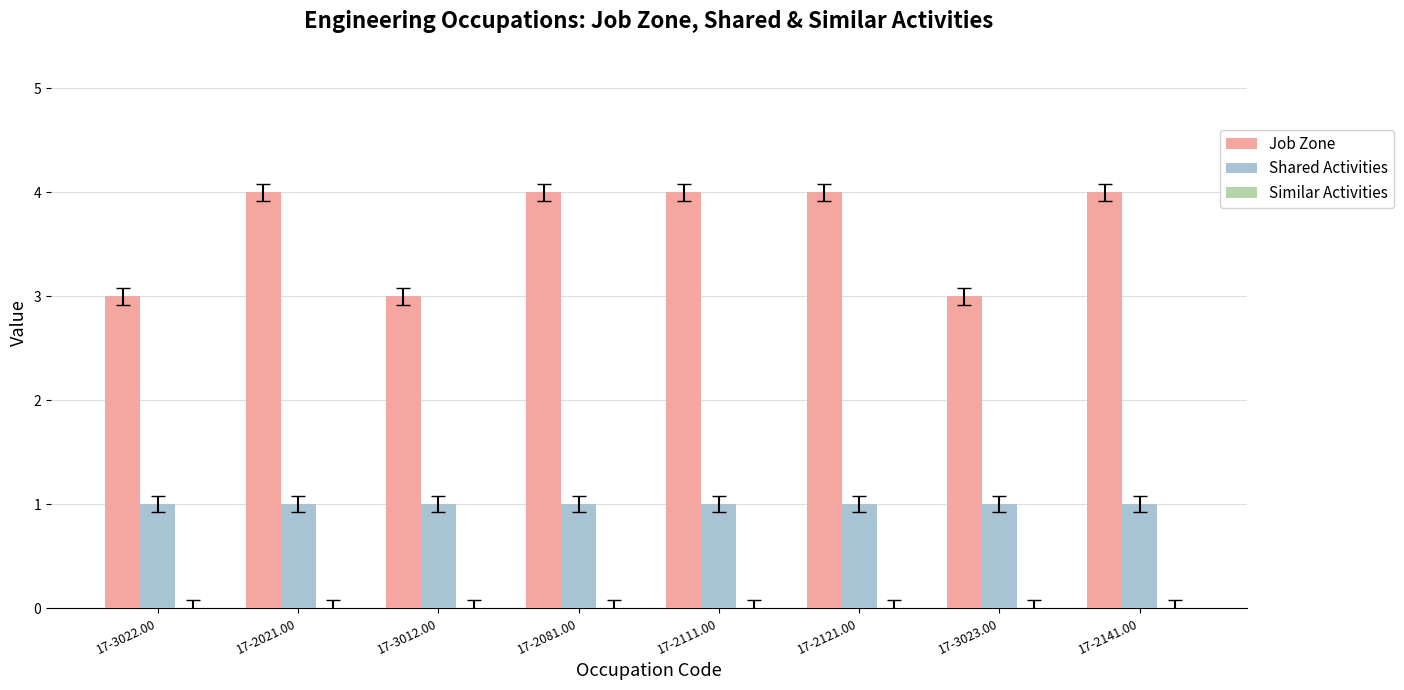

Which series has the largest range (max minus min)?

Job Zone